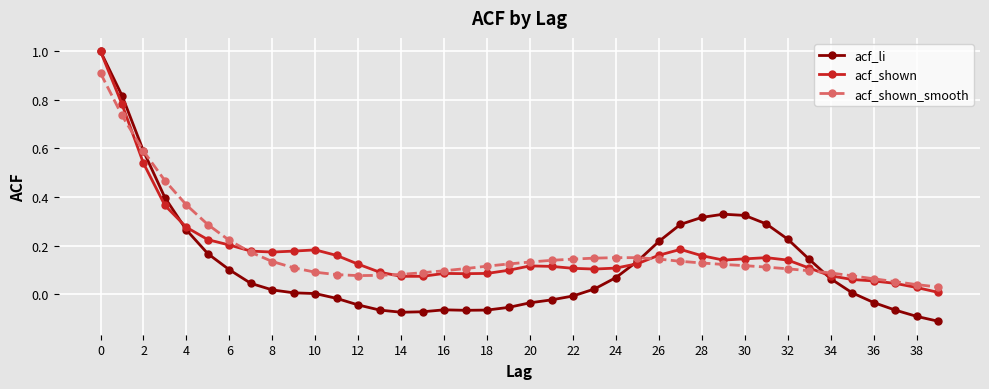

Which series has the widest spread of values?

acf_li